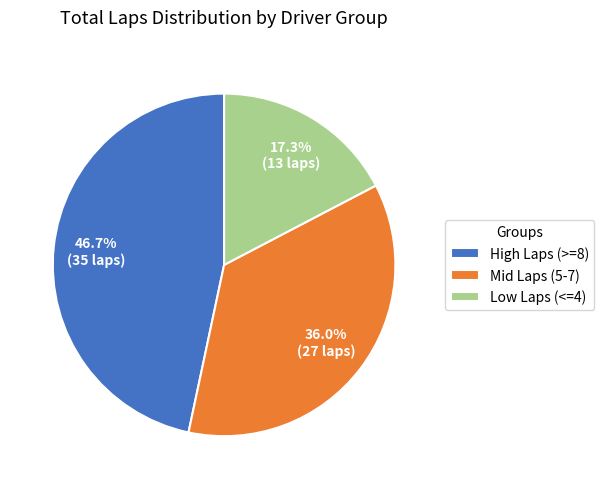

Which category has the biggest portion of the pie?

High Laps (>=8)